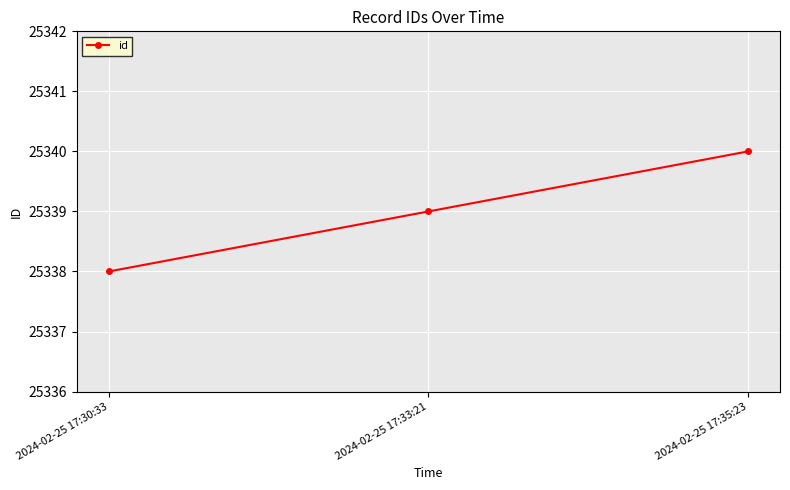

The chart shows a value of 25339 at 2024-02-25 17:33:21. True or false?

True